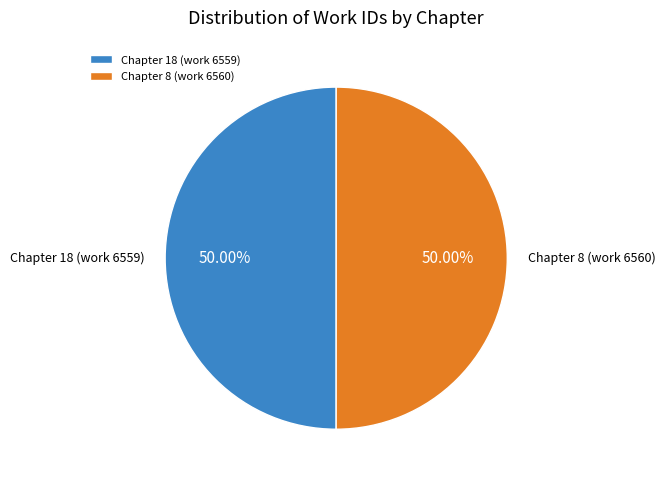

The Chapter 18 (work 6559) slice represents 50% of the pie. True or false?

True